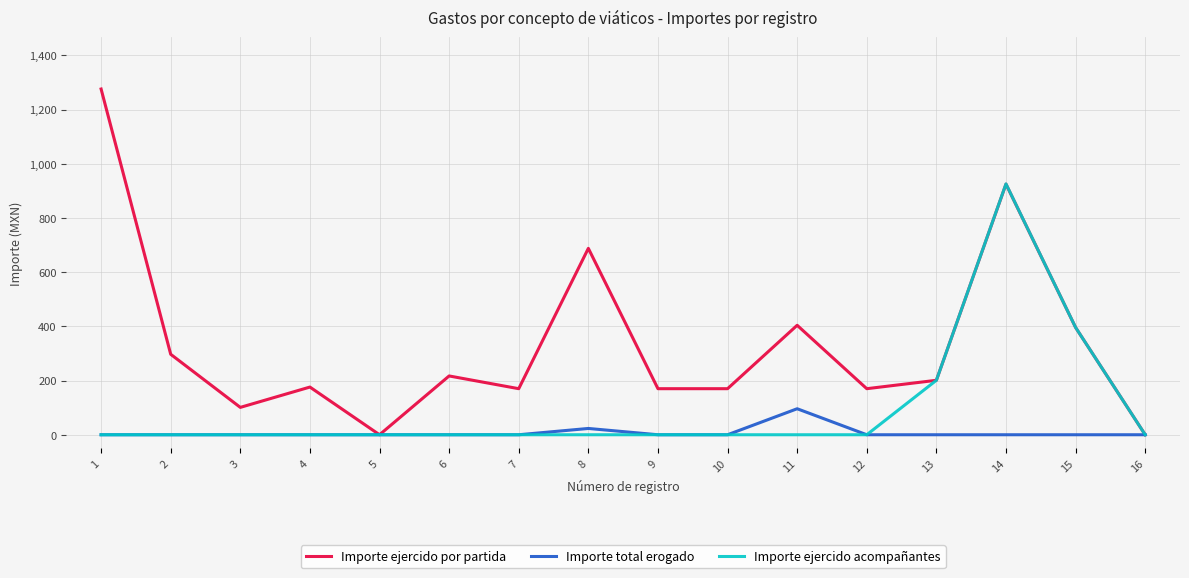

What is the greatest value displayed?

1276.0